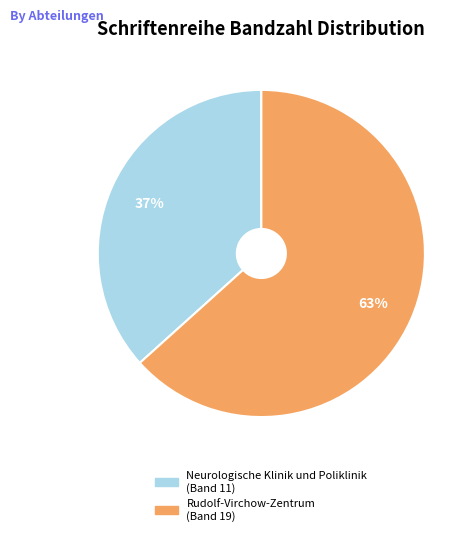

To the nearest percent, what is the combined percentage of Rudolf-Virchow-Zentrum and Neurologische Klinik und Poliklinik?

100%